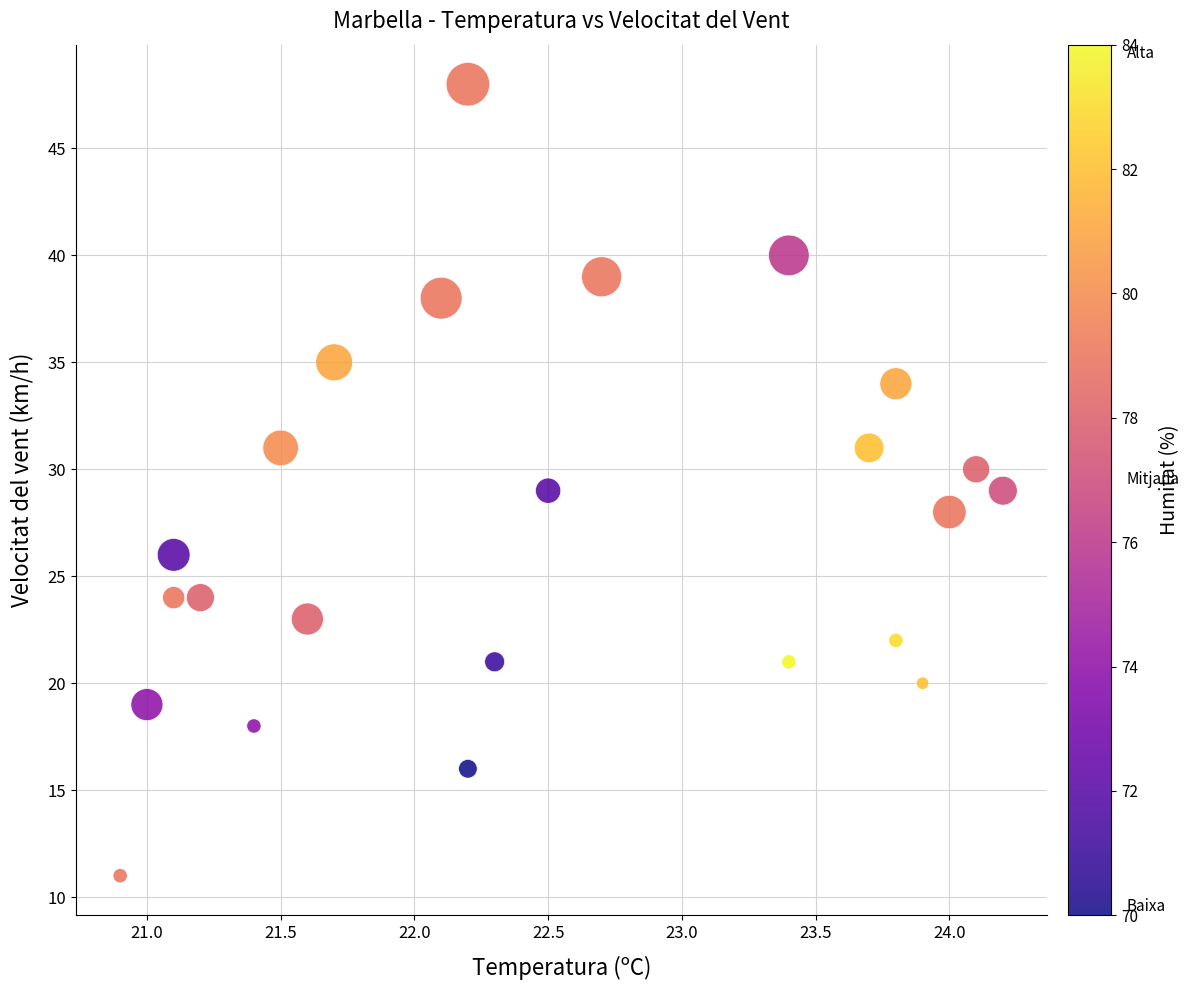

What is the range of Y values (max minus min)?

37